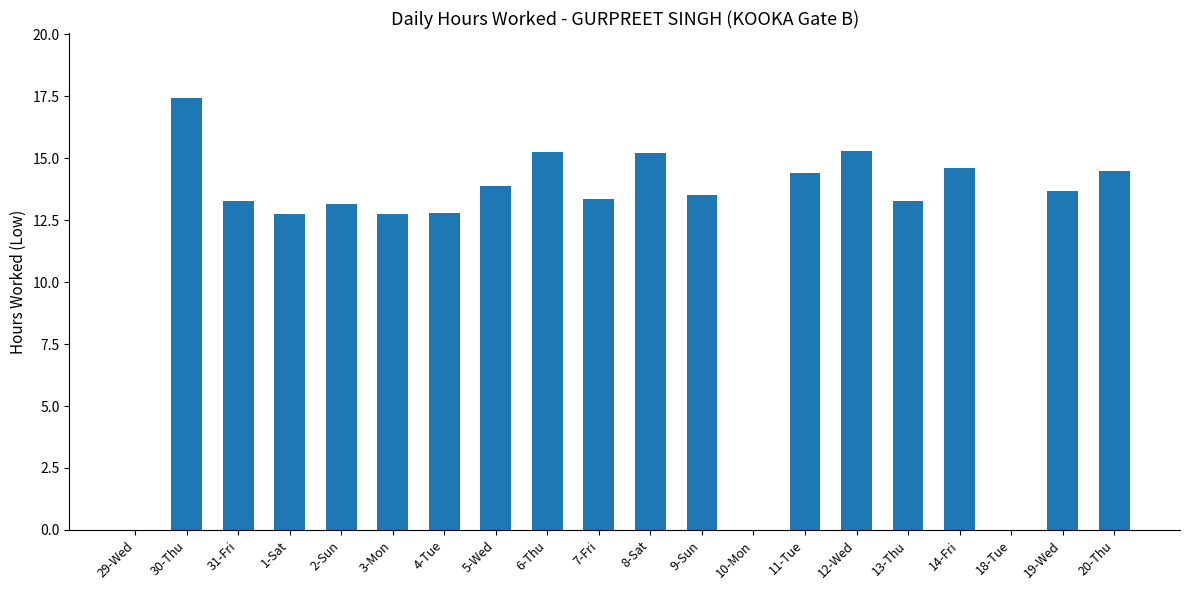

True or false: the data shows 8.1 at 20-Thu.

False